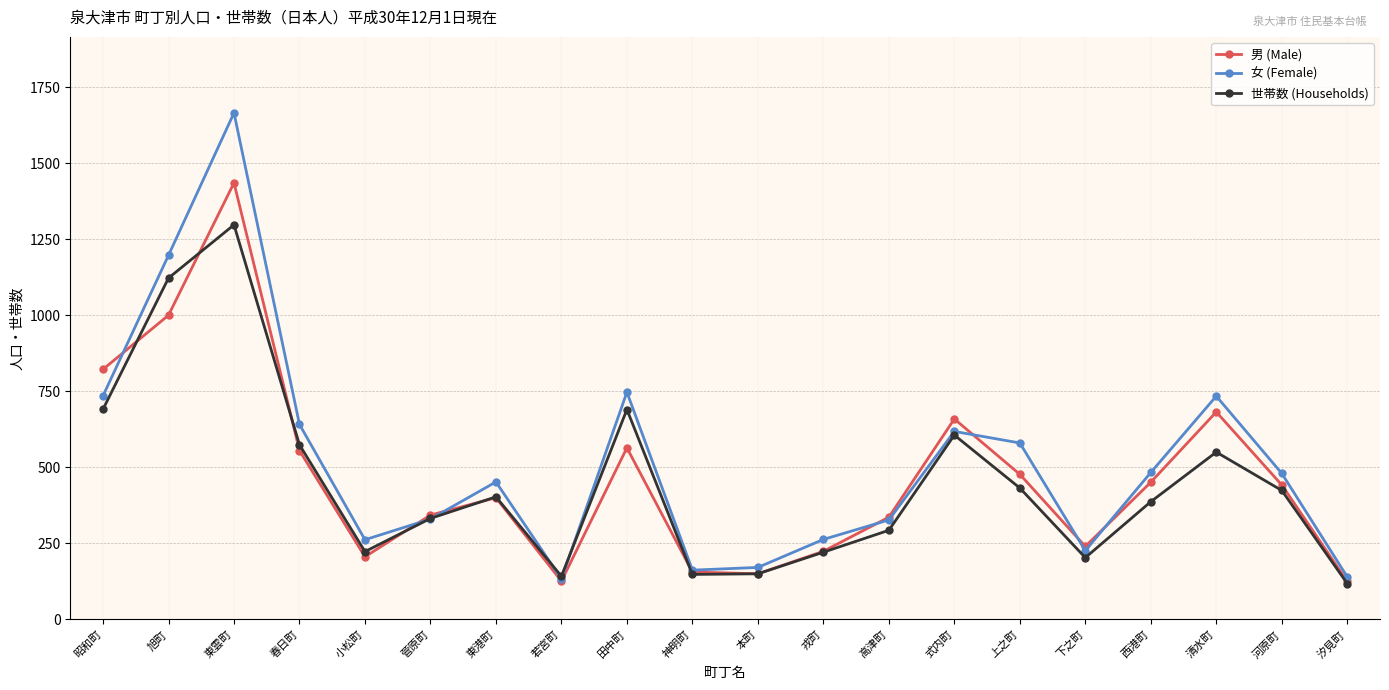

What is the label of the 18th point from the right?

東雲町